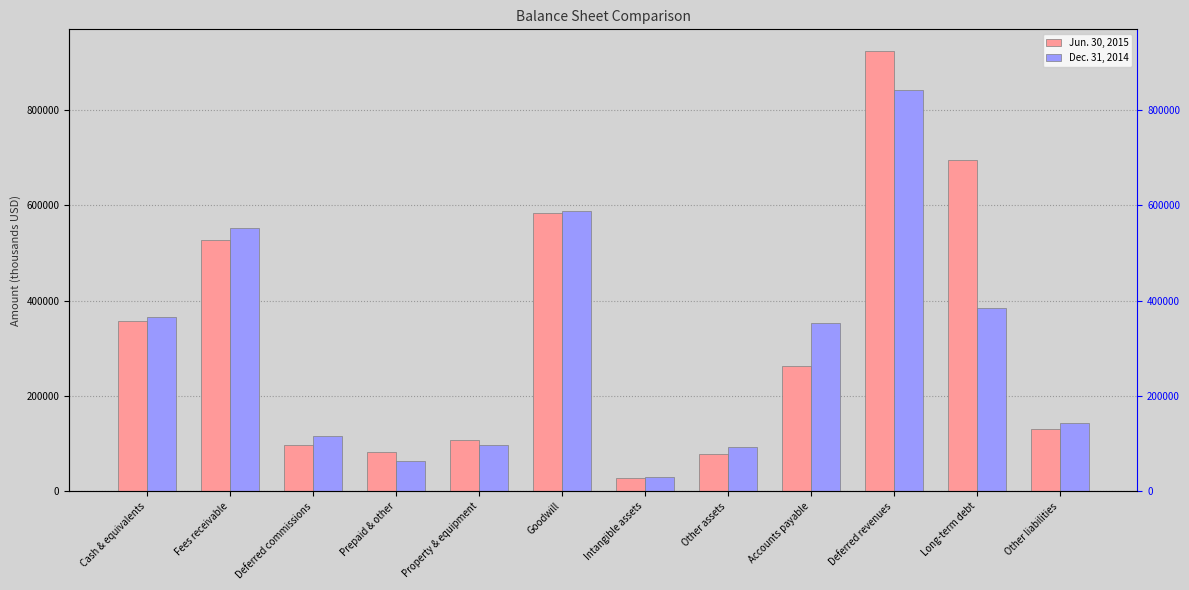

List the labels in order of Dec. 31, 2014 value, smallest first.

Intangible assets, Prepaid & other, Other assets, Property & equipment, Deferred commissions, Other liabilities, Accounts payable, Cash & equivalents, Long-term debt, Fees receivable, Goodwill, Deferred revenues